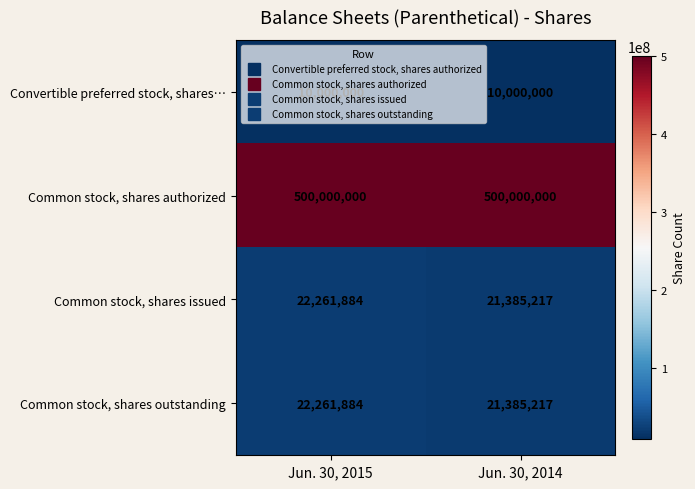

What is the smallest value displayed?

10000000